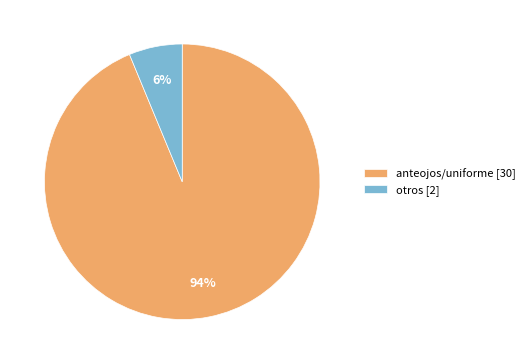

Which slice is the smallest?

otros [2]